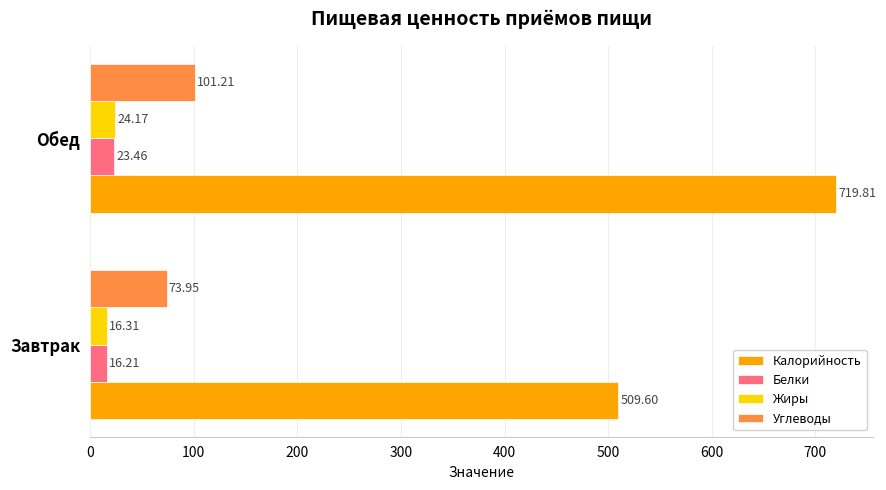

Where is Углеводы nearest to the value 87?

Завтрак